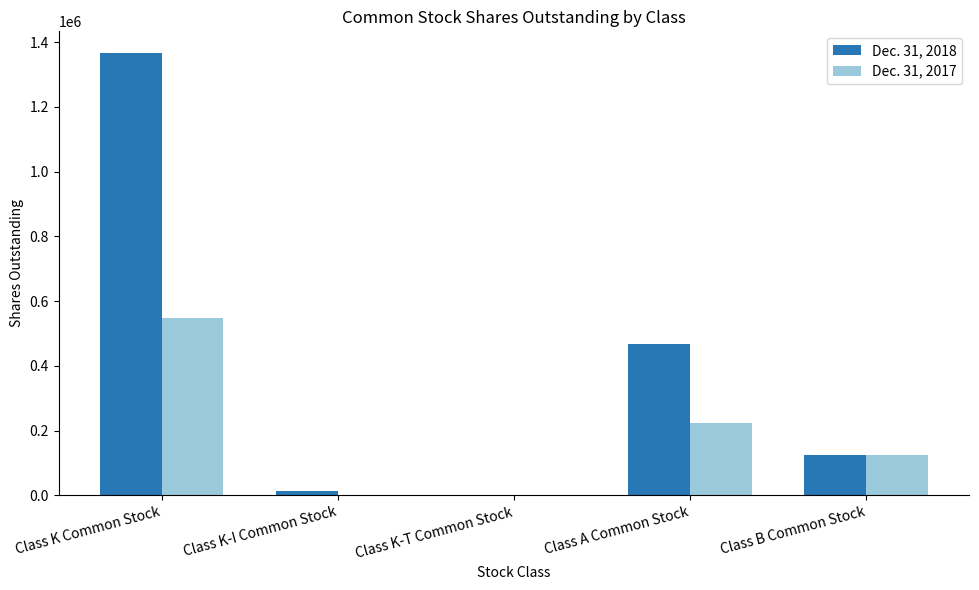

Reading left to right, extract all data points from this chart.

Dec. 31, 2018: 1364918	12243	510	468410	125000
Dec. 31, 2017: 549091	0	0	222410	125000